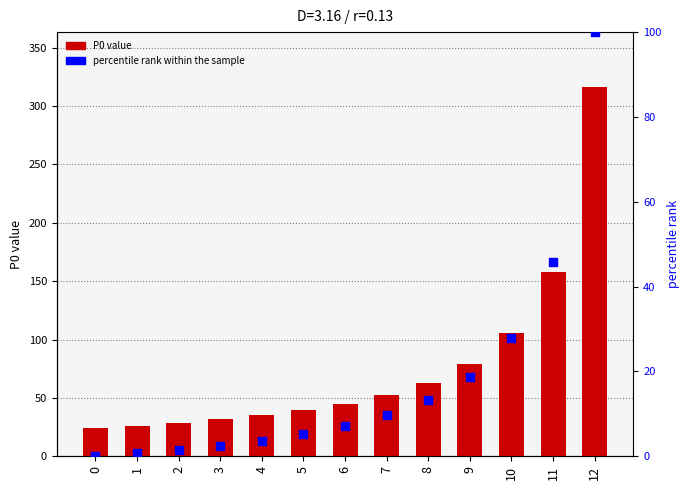

Which series reaches the minimum Y coordinate?

percentile rank within the sample